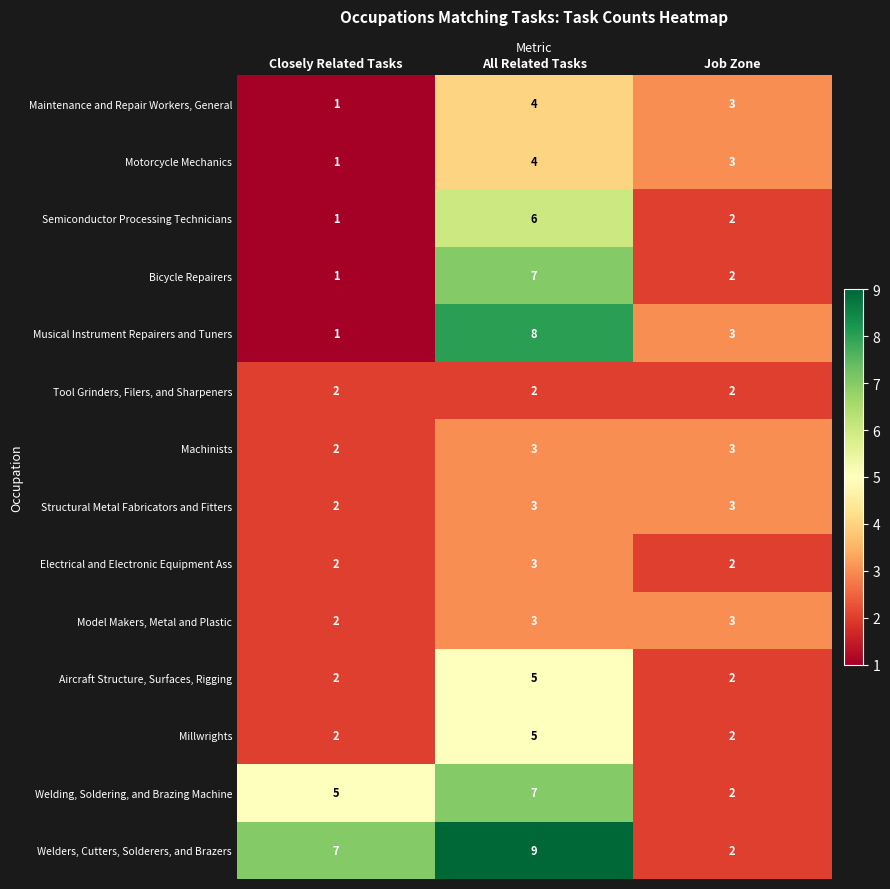

Where is Welding, Soldering, and Brazing Machine nearest to the value 4?

Closely Related Tasks